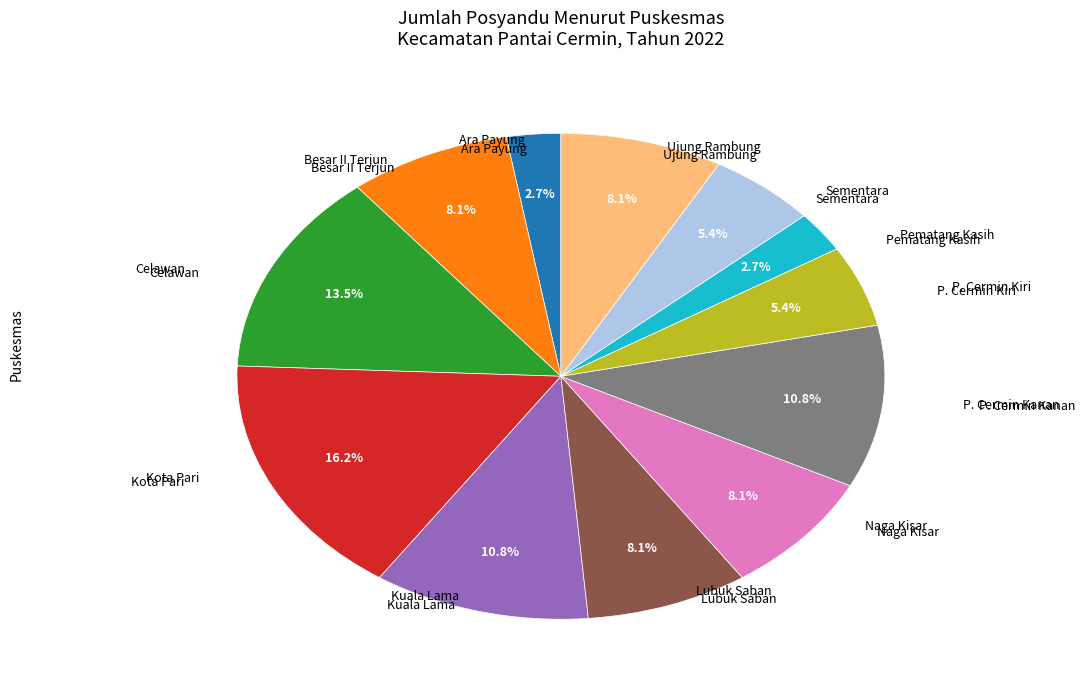

Is there a majority slice in this chart?

No